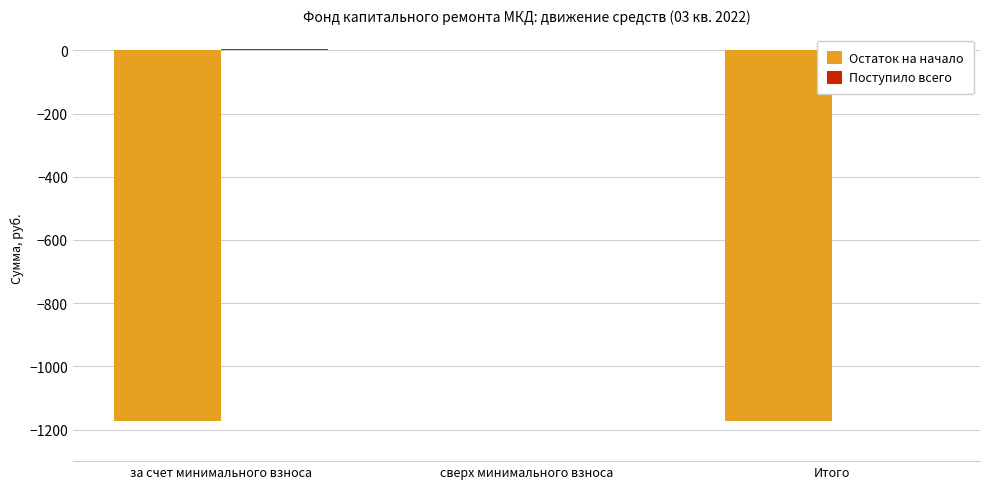

True or false: Поступило всего has a value of 5.1 at за счет минимального взноса.

False